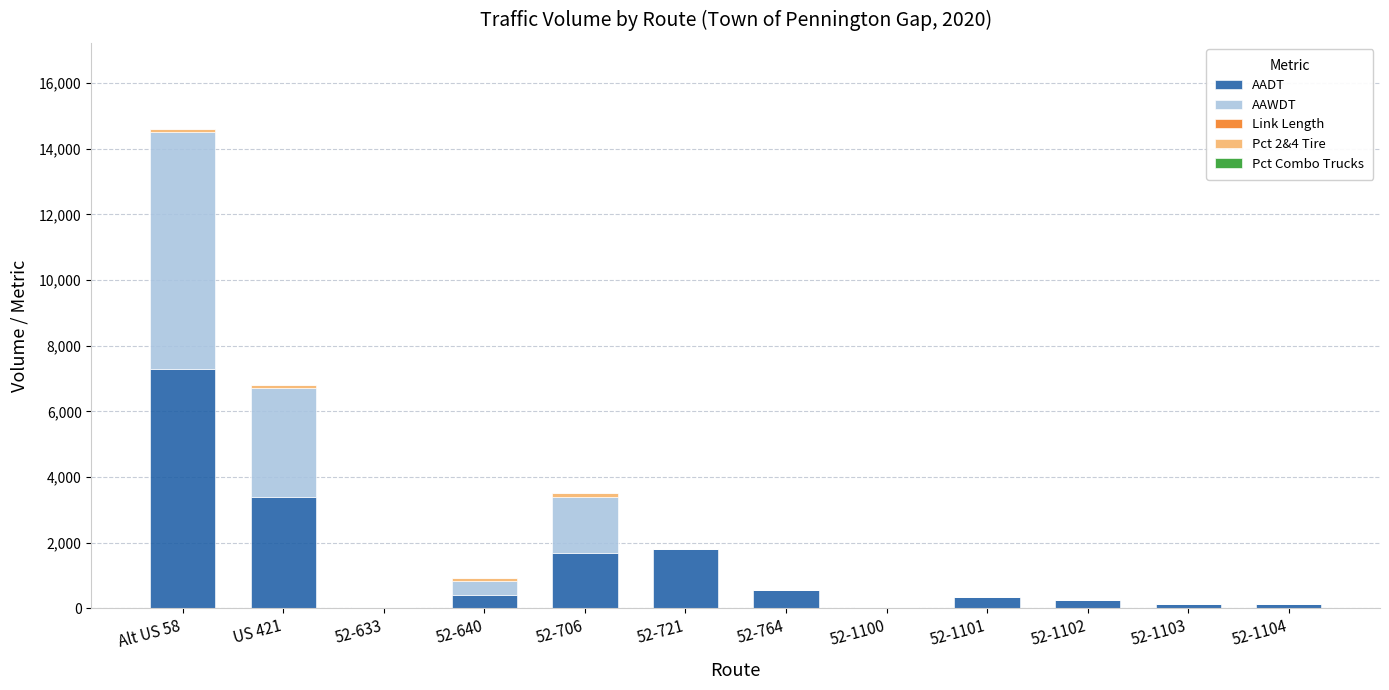

At which category is the sum across all series the highest?

Alt US 58